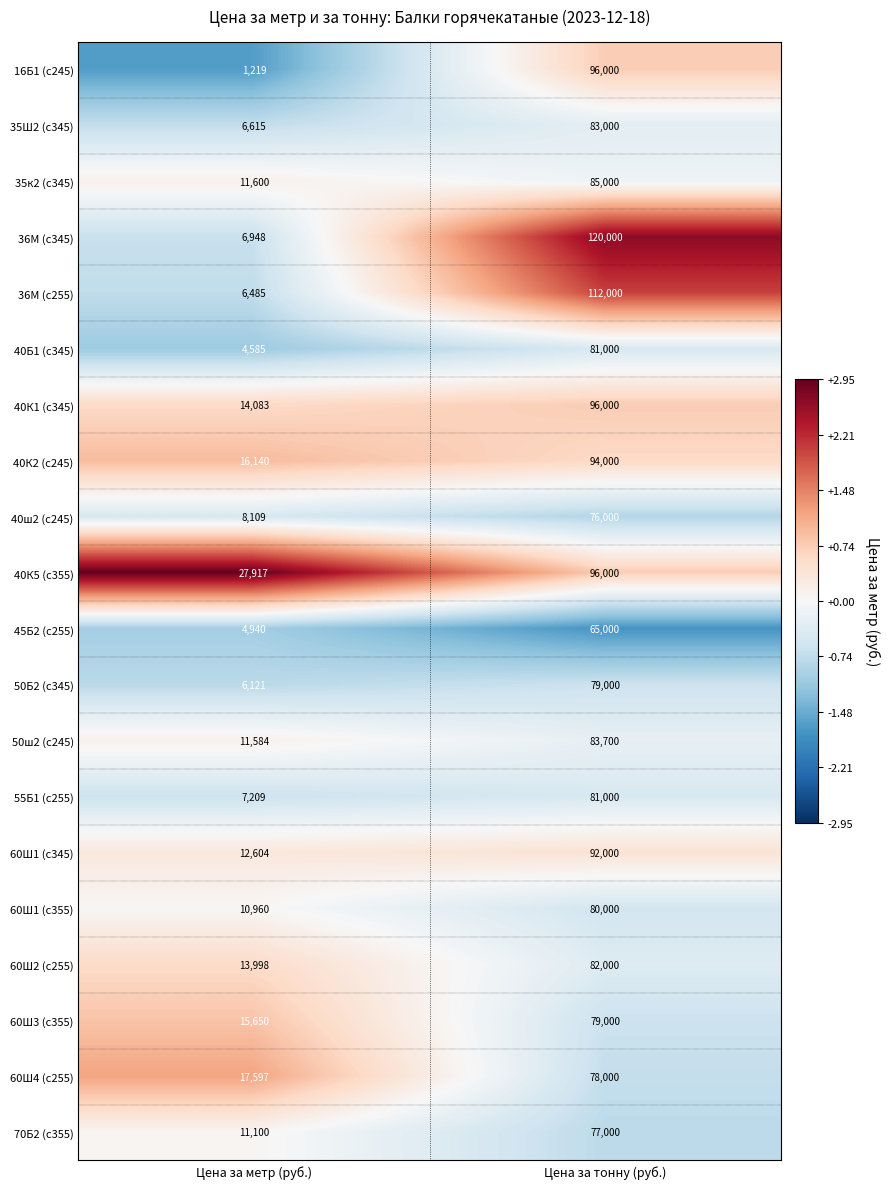

True or false: 35к2 (с345) has a value of 7795 at Цена за метр (руб.).

False